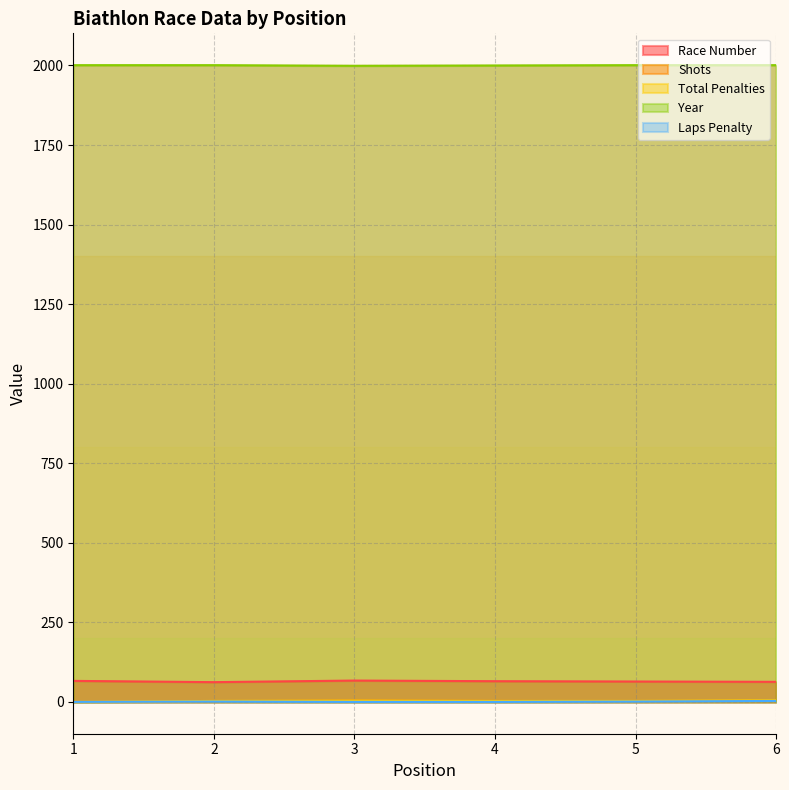

True or false: Year and Shots intersect in this chart.

False